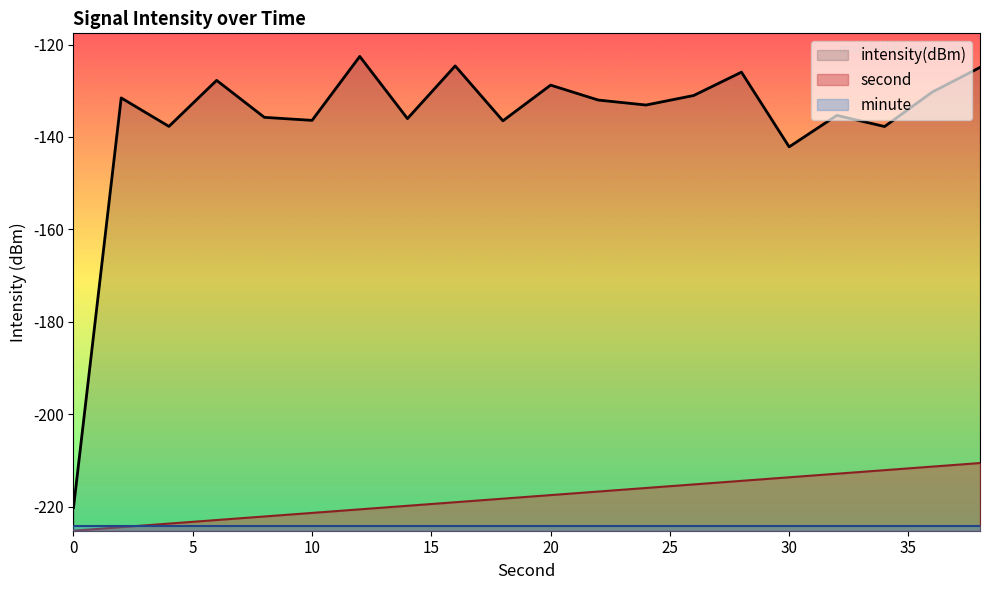

How many lines are shown in the chart?

3